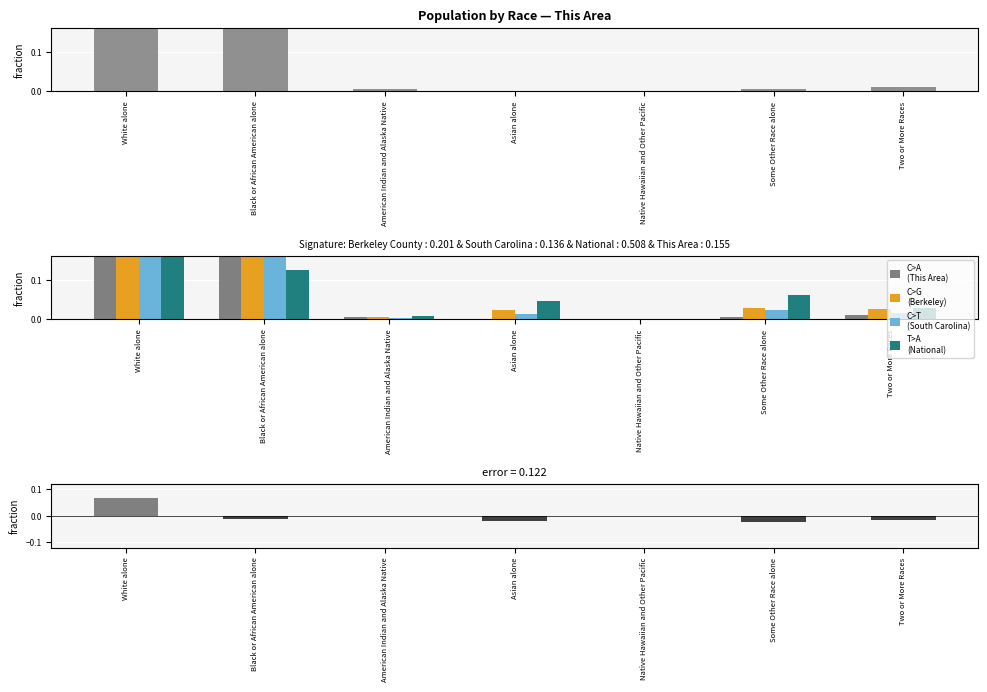

Reading left to right, list all the values displayed in this chart.

This Area: 0.7	0.2	0.0	0.0	0.0	0.0	0.0
Berkeley County: 0.7	0.3	0.0	0.0	0.0	0.0	0.0
South Carolina: 0.7	0.3	0.0	0.0	0.0	0.0	0.0
National: 0.7	0.1	0.0	0.0	0.0	0.1	0.0
error: 0.1	-0.0	-0.0	-0.0	-0.0	-0.0	-0.0